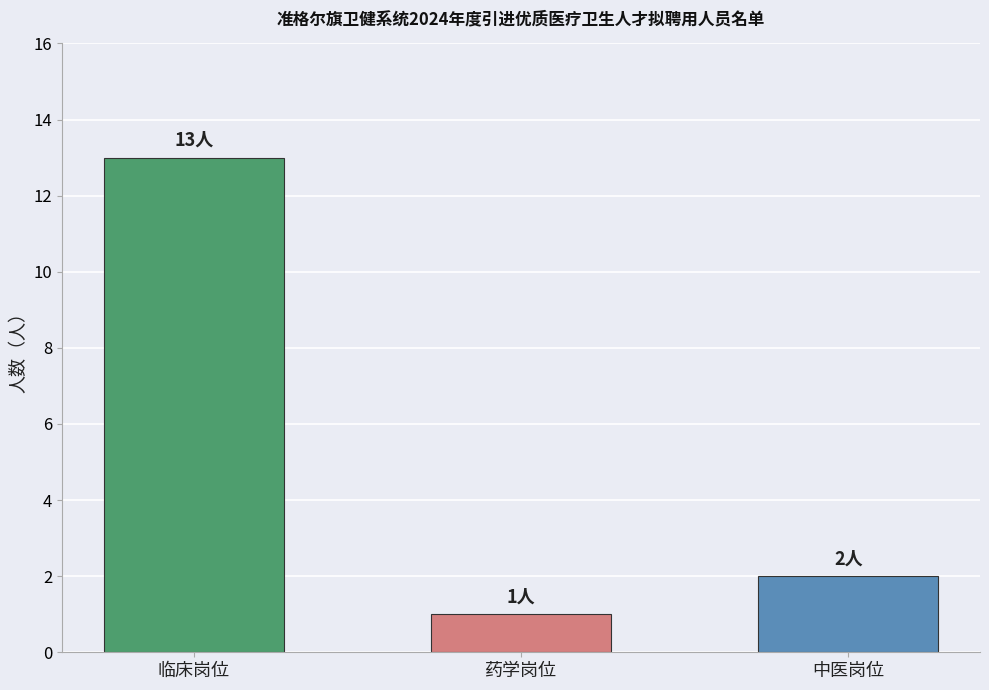

What is the average value?

5